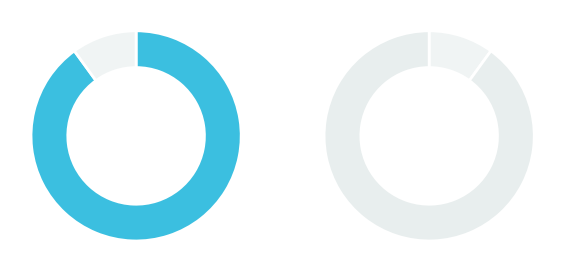

Which category has the biggest portion of the pie?

Regular